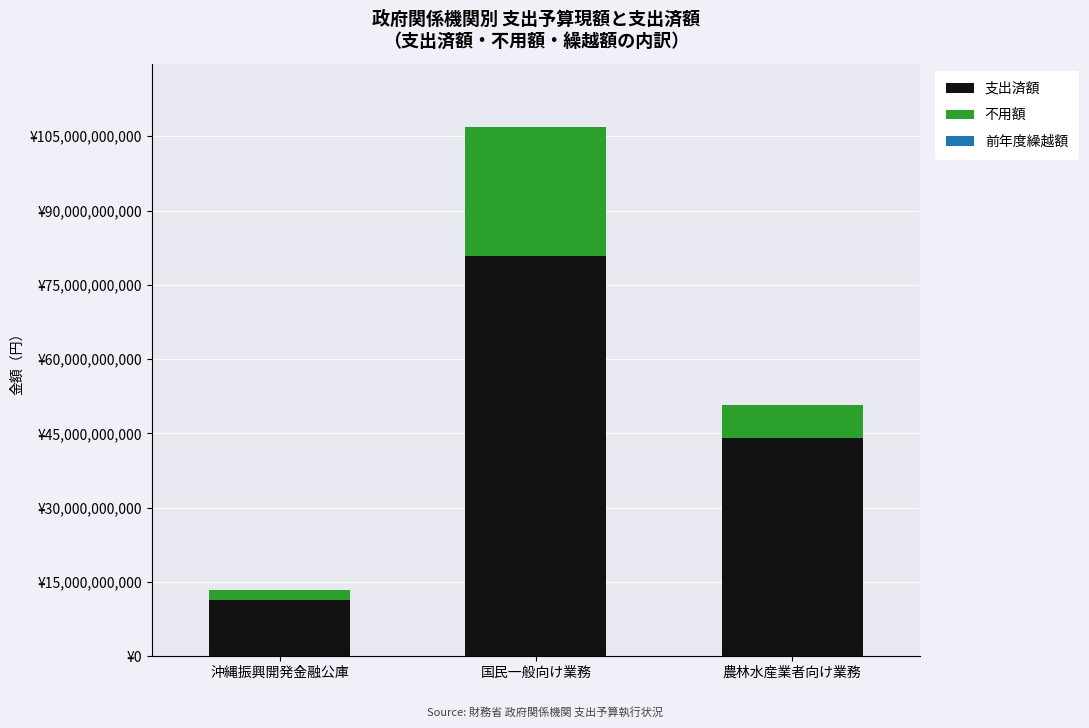

Does the chart contain any negative values?

No